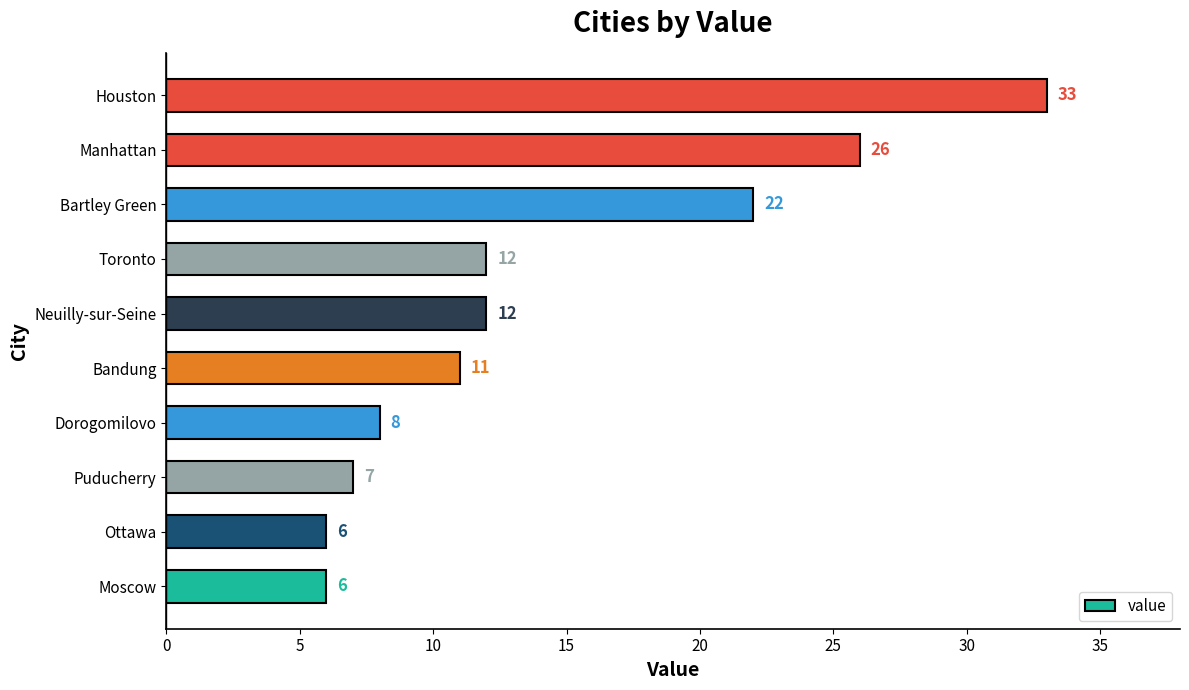

The value at Dorogomilovo is 8. True or false?

True